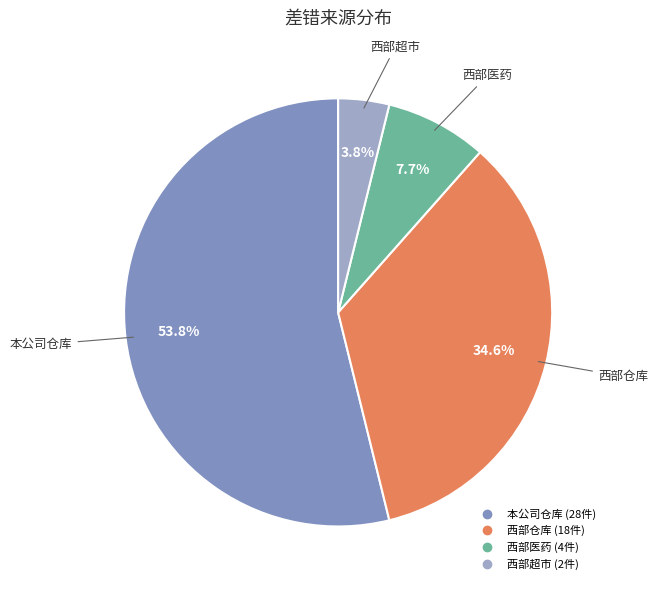

To the nearest percent, what percentage of the pie is 西部医药?

8%